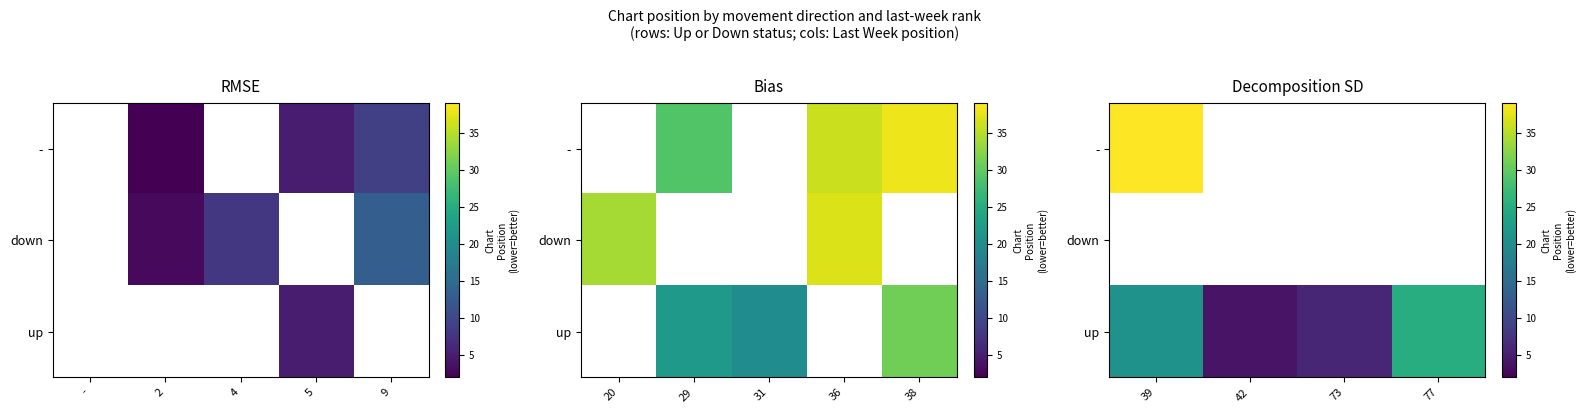

Which series has the largest range (max minus min)?

up